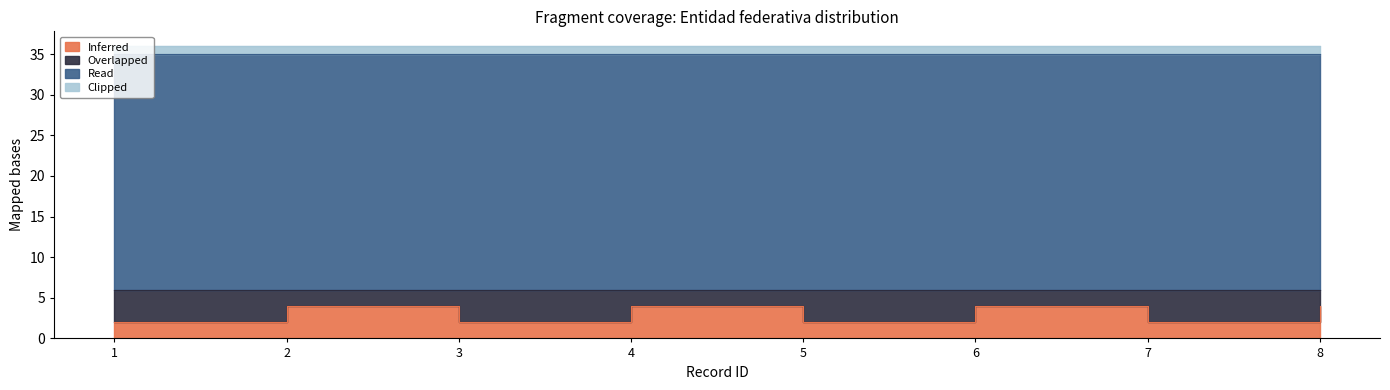

How many data points in Overlapped are less than 4?

4